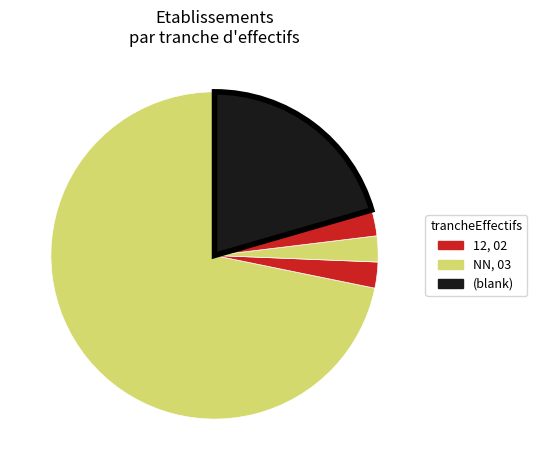

Which slice is the largest?

NN